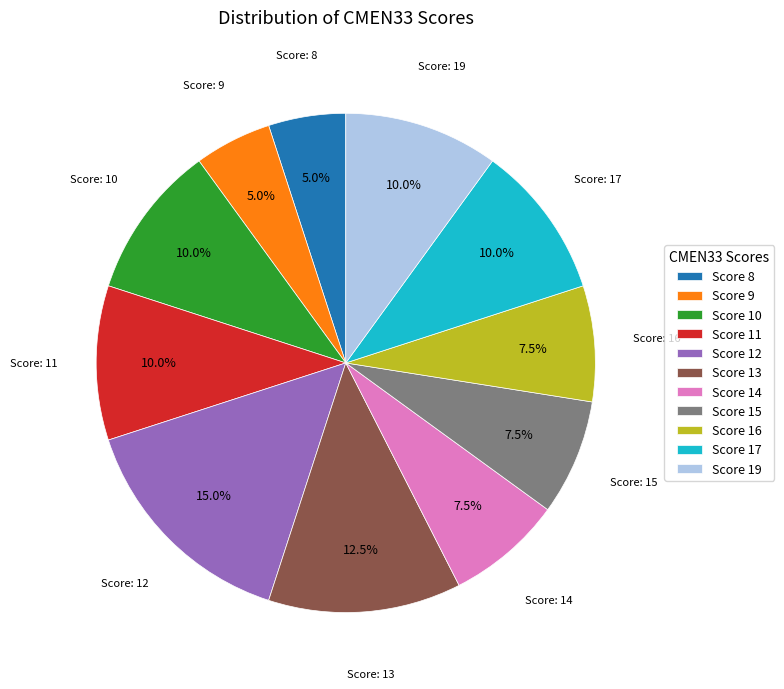

Does Score 12 represent more than half of the total?

No